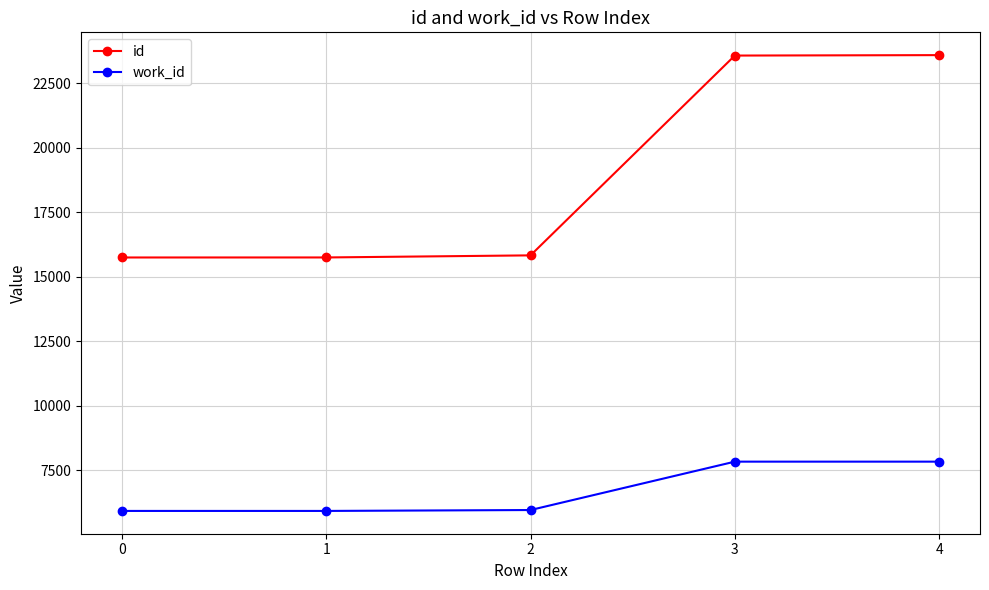

Does the chart have visible grid lines?

Yes